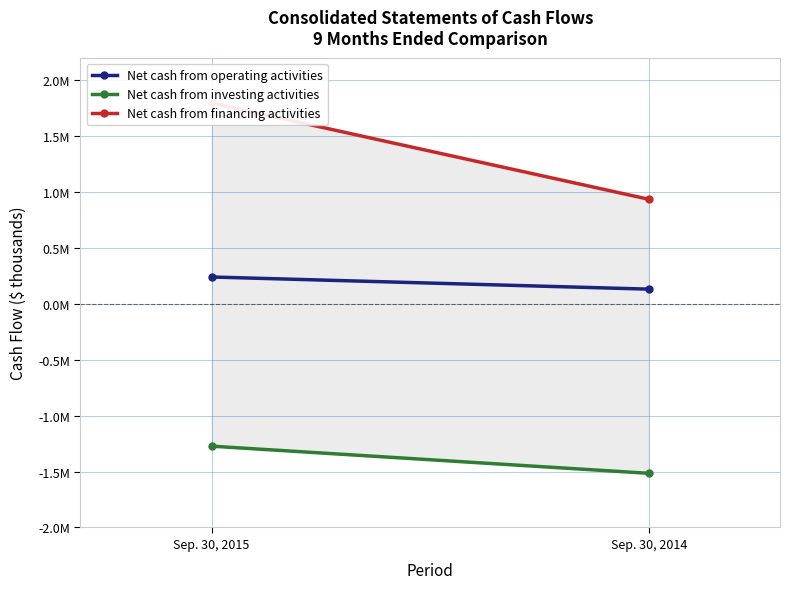

What is the difference between the highest and lowest values at Sep. 30, 2015?

3068039